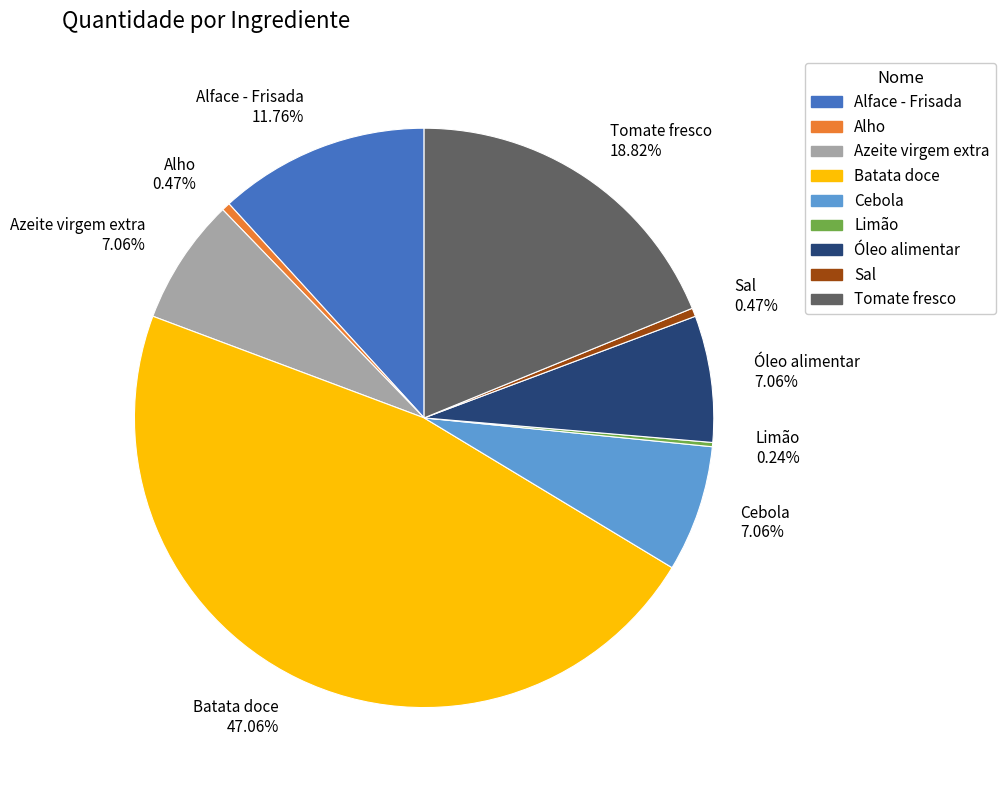

Is Alface - Frisada the majority of the pie?

No